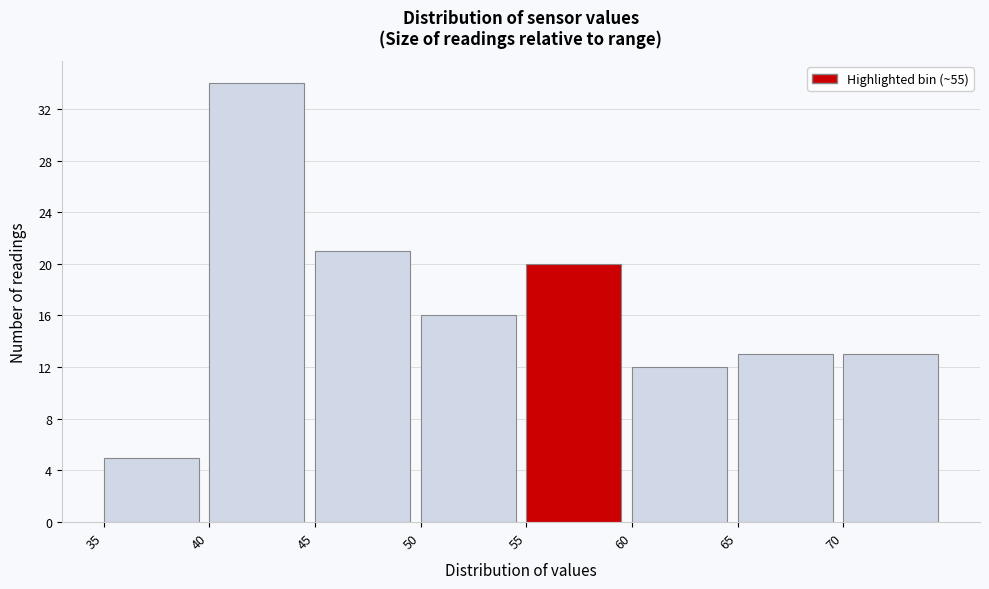

Reading left to right, list every bar in this chart as the range it spans on the x-axis followed by its height. The values are not printed on the chart, so give them approximately, as read against the axis.

35 to 40: 5
40 to 45: 34
45 to 50: 21
50 to 55: 16
55 to 60: 20
60 to 65: 12
65 to 70: 13
70 to 75: 13